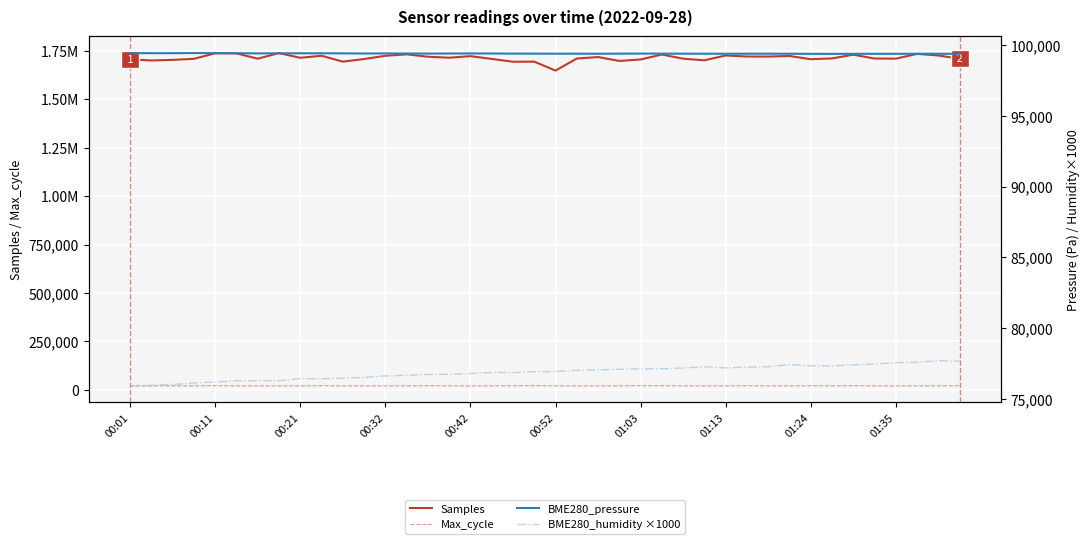

What is the difference between the Max_cycle values at 30 and 34?

740.0